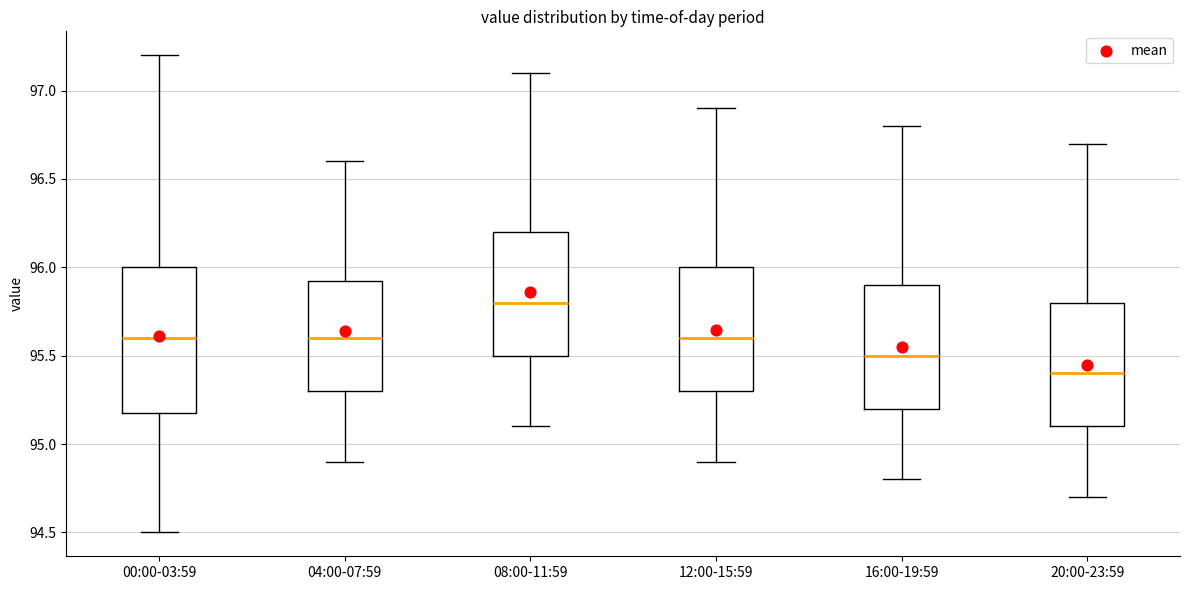

Reading left to right, transcribe this box plot: for each box, give where its median line is, the range the box spans, and where its two whiskers end, as read against the y-axis. The values are not printed on the chart, so give them approximately, as read against the axis.

00:00-03:59: median 95.60, box 95.20 to 96.00, whiskers 94.50 to 97.20
04:00-07:59: median 95.60, box 95.30 to 95.95, whiskers 94.90 to 96.60
08:00-11:59: median 95.80, box 95.50 to 96.20, whiskers 95.10 to 97.10
12:00-15:59: median 95.60, box 95.30 to 96.00, whiskers 94.90 to 96.90
16:00-19:59: median 95.50, box 95.20 to 95.90, whiskers 94.80 to 96.80
20:00-23:59: median 95.40, box 95.10 to 95.80, whiskers 94.70 to 96.70